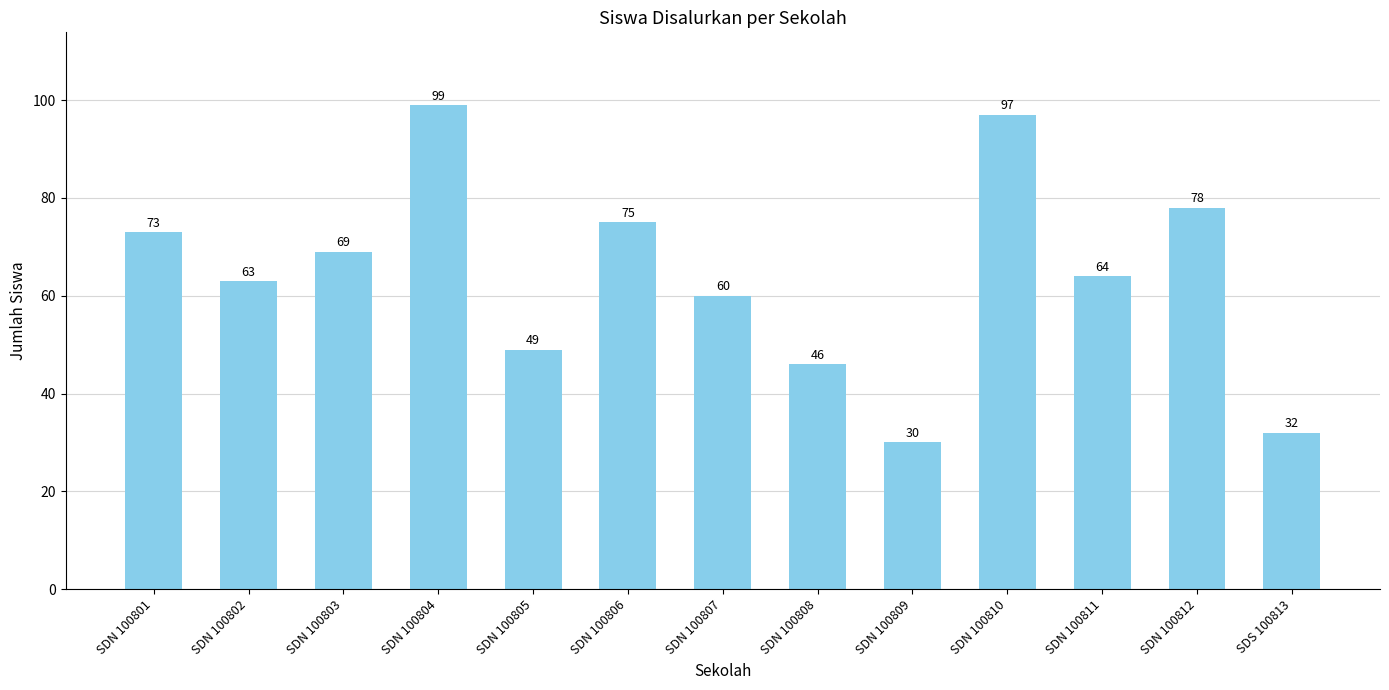

Reading right to left, transcribe all the data shown in this chart.

SDS 100813=32	SDN 100812=78	SDN 100811=64	SDN 100810=97	SDN 100809=30	SDN 100808=46	SDN 100807=60	SDN 100806=75	SDN 100805=49	SDN 100804=99	SDN 100803=69	SDN 100802=63	SDN 100801=73